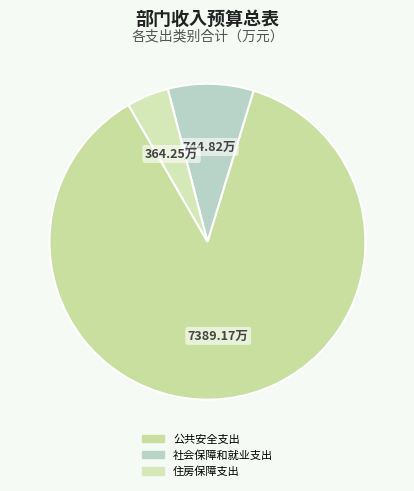

To the nearest percent, what is the combined percentage of 社会保障和就业支出 and 住房保障支出?

13%